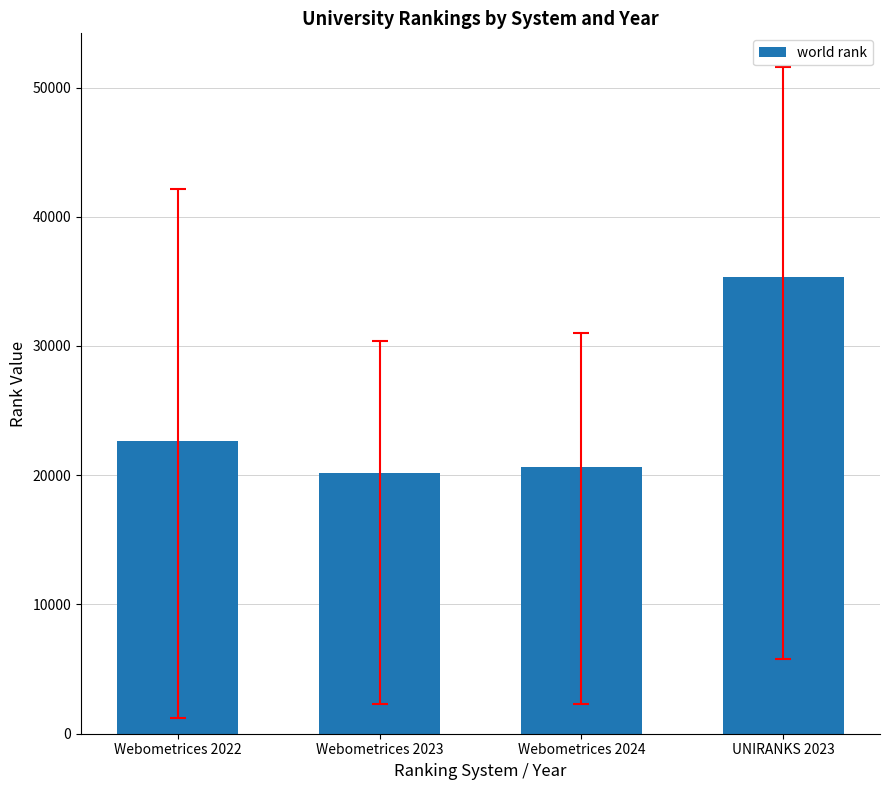

List the labels in order of value, smallest first.

Webometrices 2023, Webometrices 2024, Webometrices 2022, UNIRANKS 2023